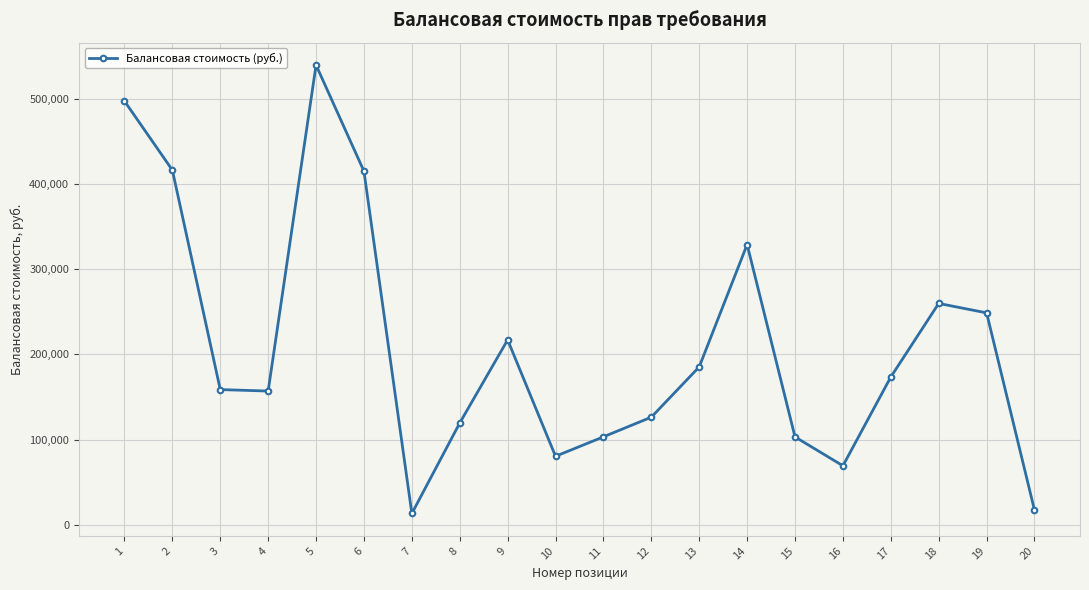

What is the value of the 13th point from the left?

185344.9